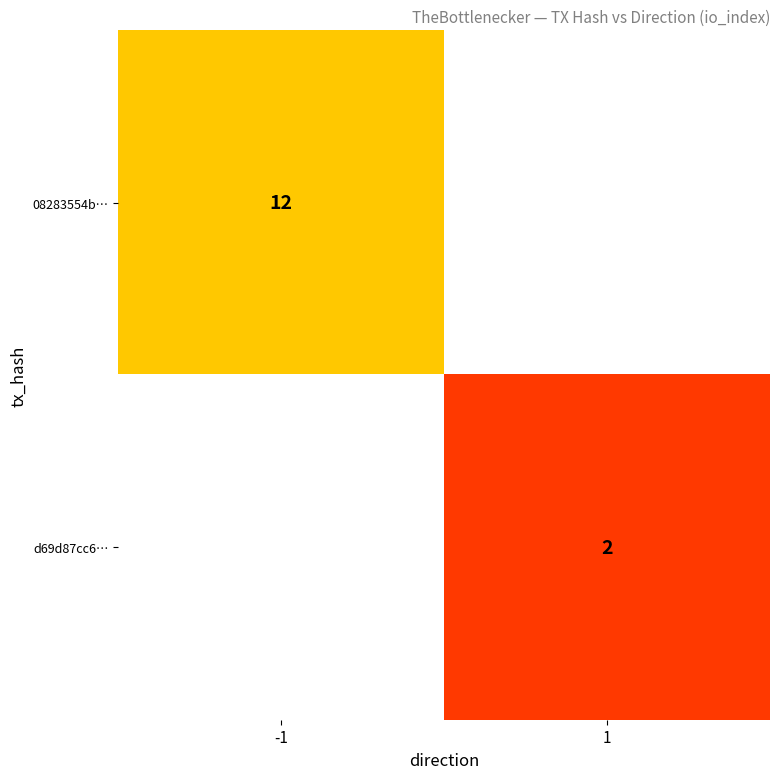

The d69d87cc6… series shows 3 at 1. True or false?

False